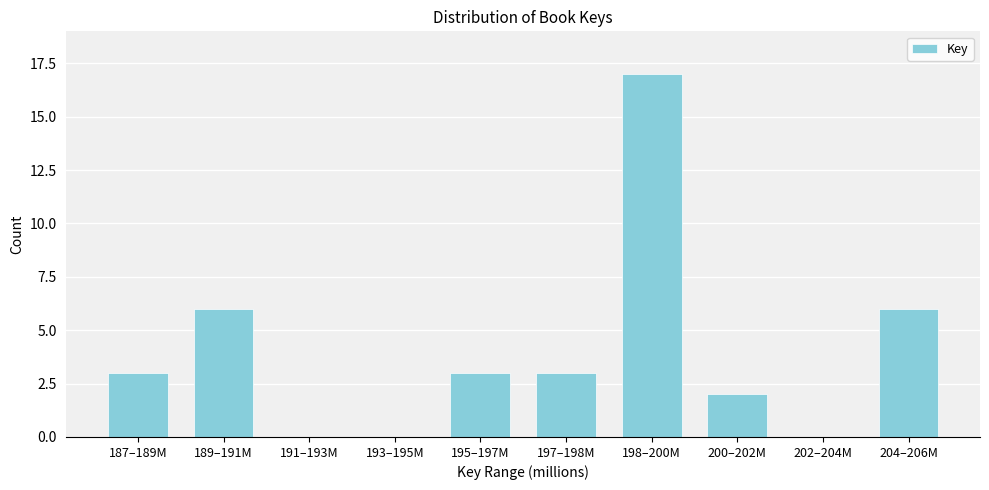

Reading left to right, extract all data points from this chart.

187–189M=3	189–191M=6	191–193M=0	193–195M=0	195–197M=3	197–198M=3	198–200M=17	200–202M=2	202–204M=0	204–206M=6